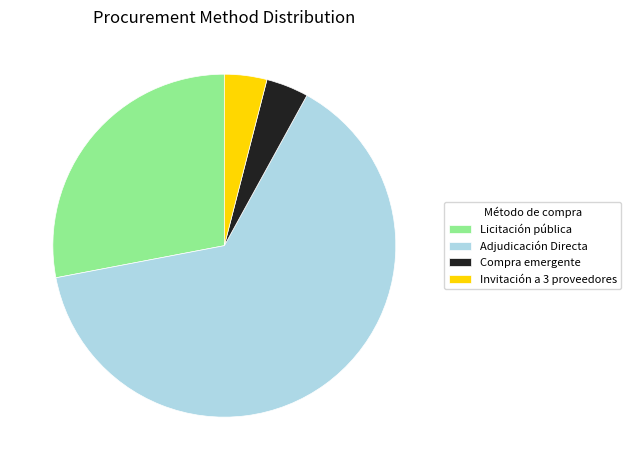

Which slice represents more than half of the pie?

Adjudicación Directa